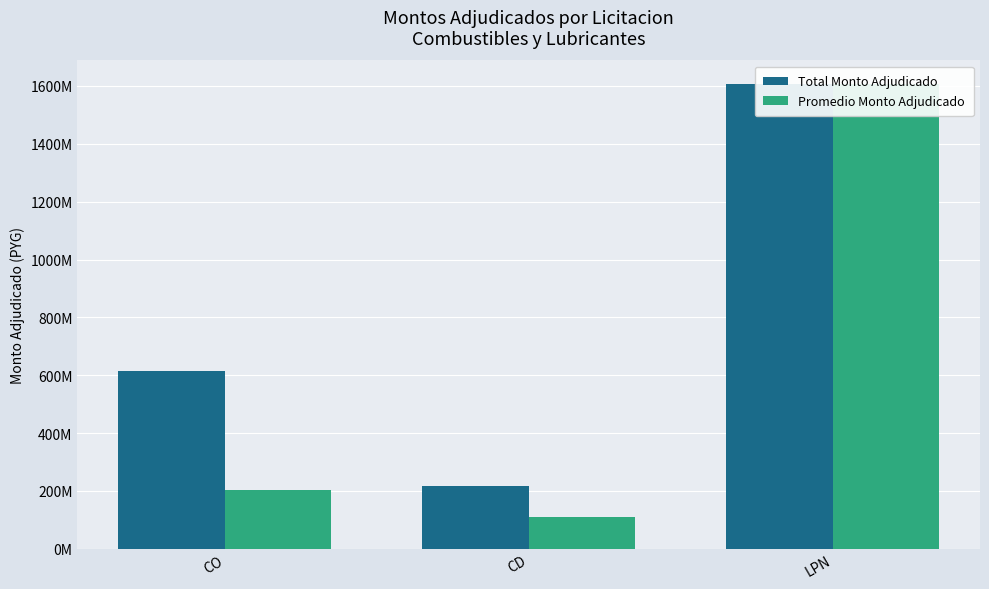

Which has a higher value, CD or LPN?

LPN